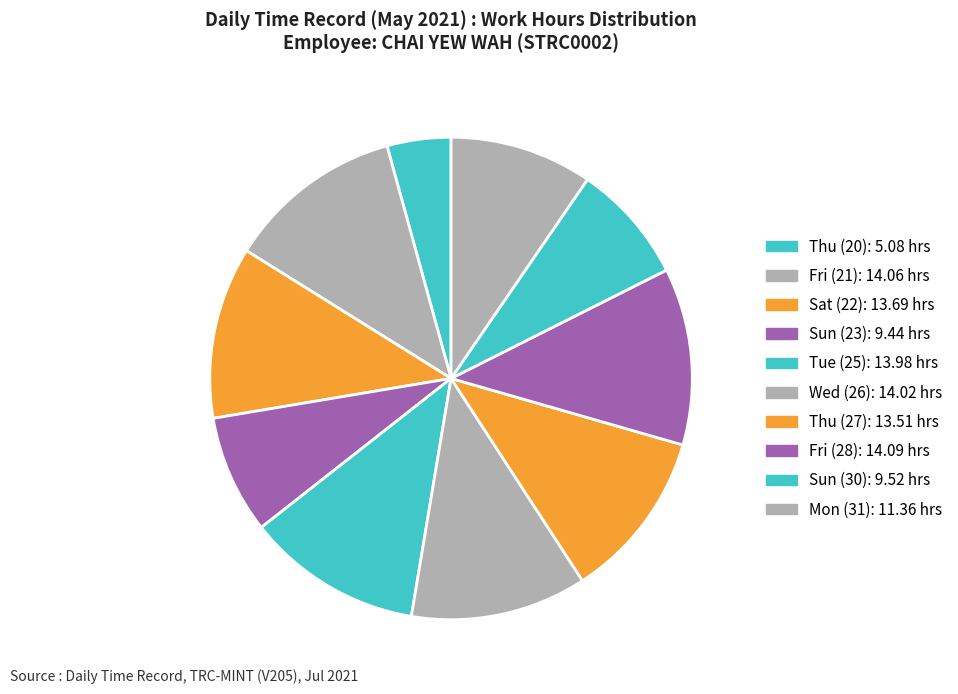

Which slice is the largest?

28-Fri